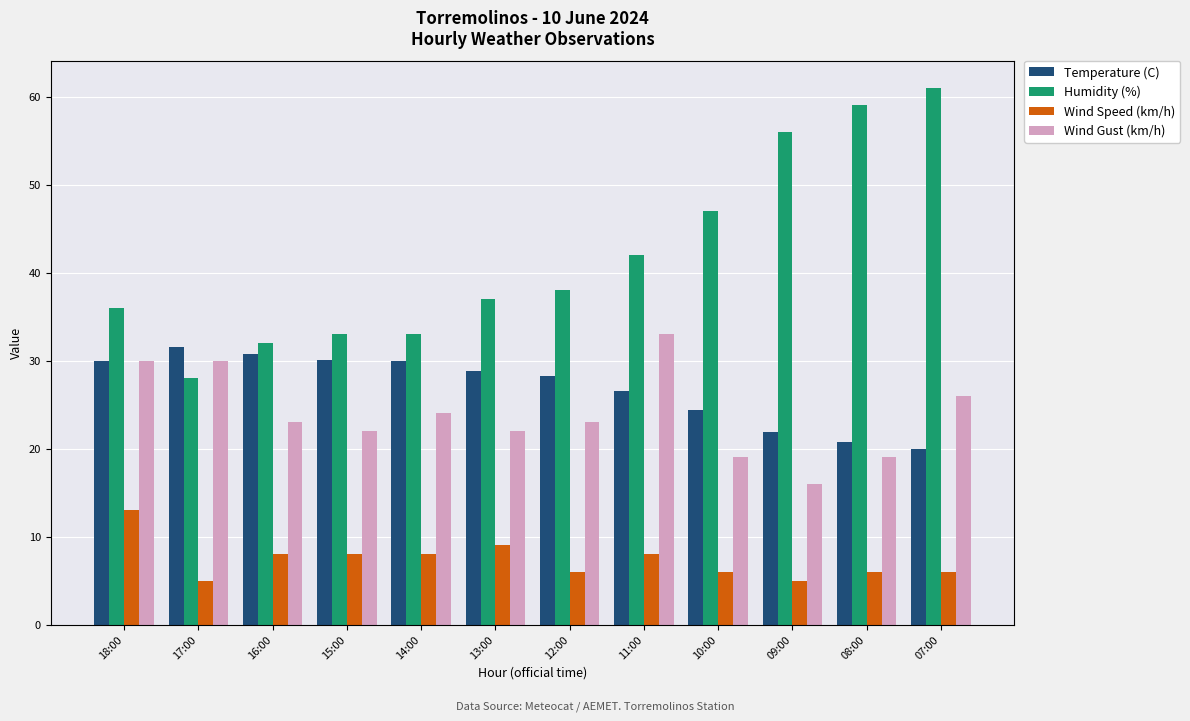

At how many categories does at least one series exceed 16?

12